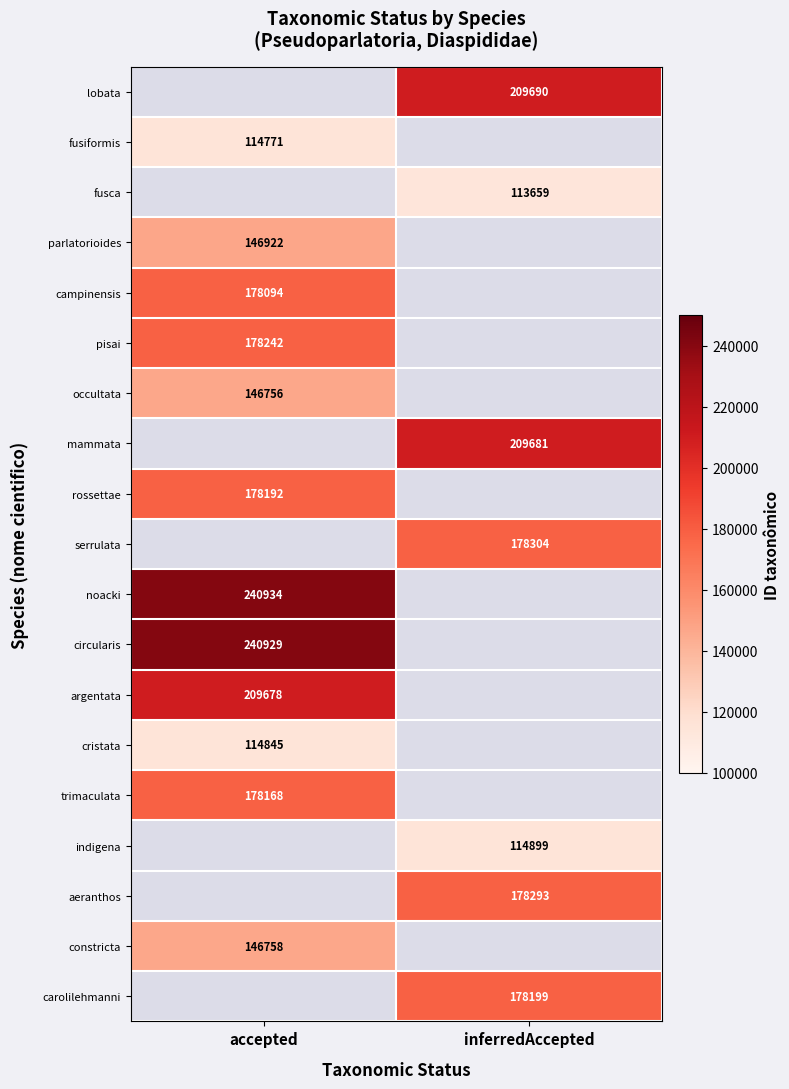

Which category has the lowest value across all series?

inferredAccepted